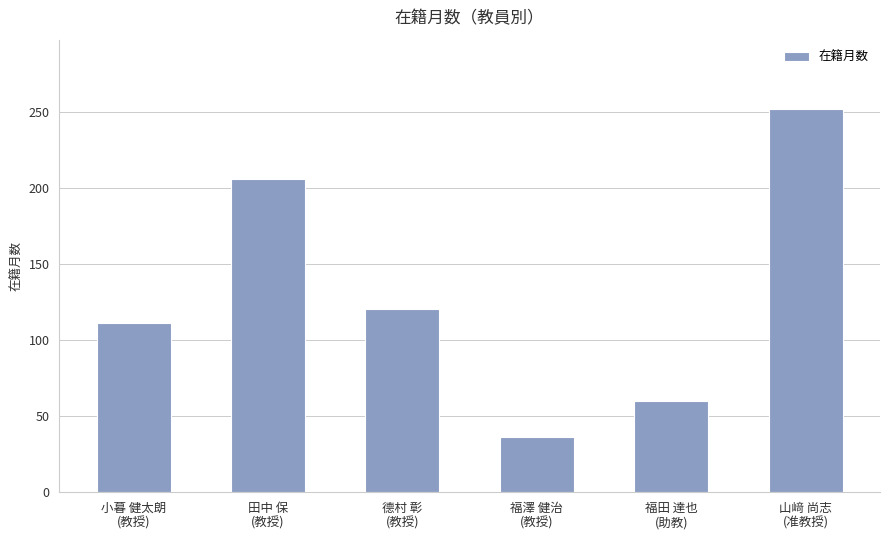

What is the sum of all values?

785